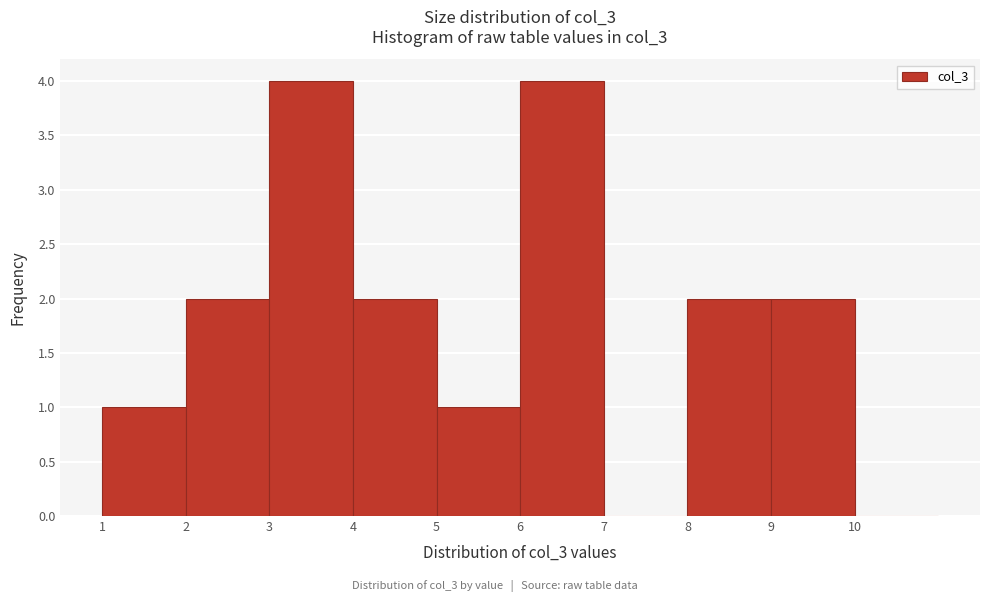

Reading left to right, transcribe this chart: for each bar, give the range it covers on the x-axis and its height. The values are not printed on the chart, so give them approximately, as read against the axis.

1 to 2: 1
2 to 3: 2
3 to 4: 4
4 to 5: 2
5 to 6: 1
6 to 7: 4
7 to 8: 0
8 to 9: 2
9 to 10: 2
10 to 11: 0